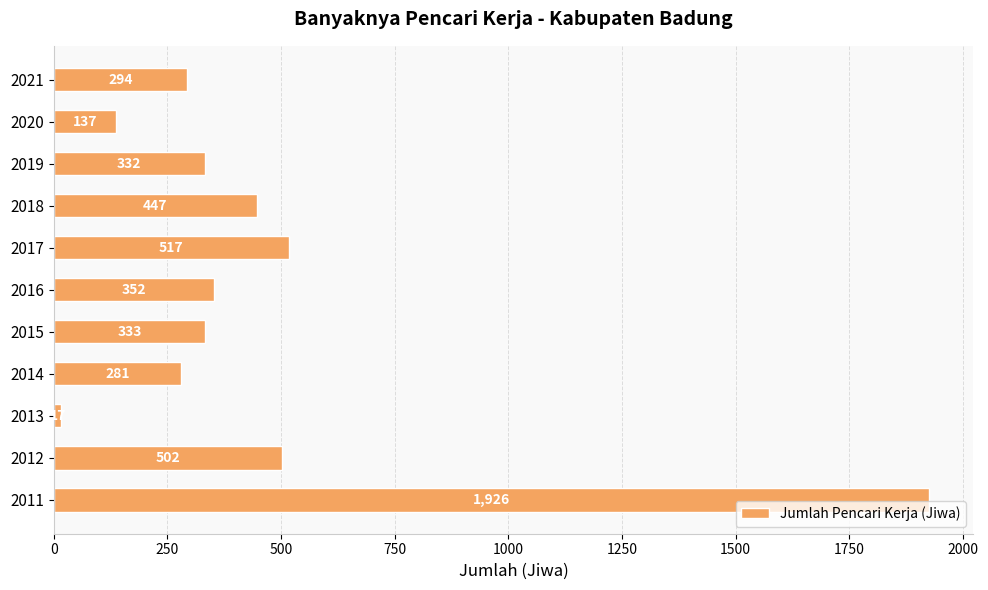

Which has a higher value, 2018 or 2011?

2011